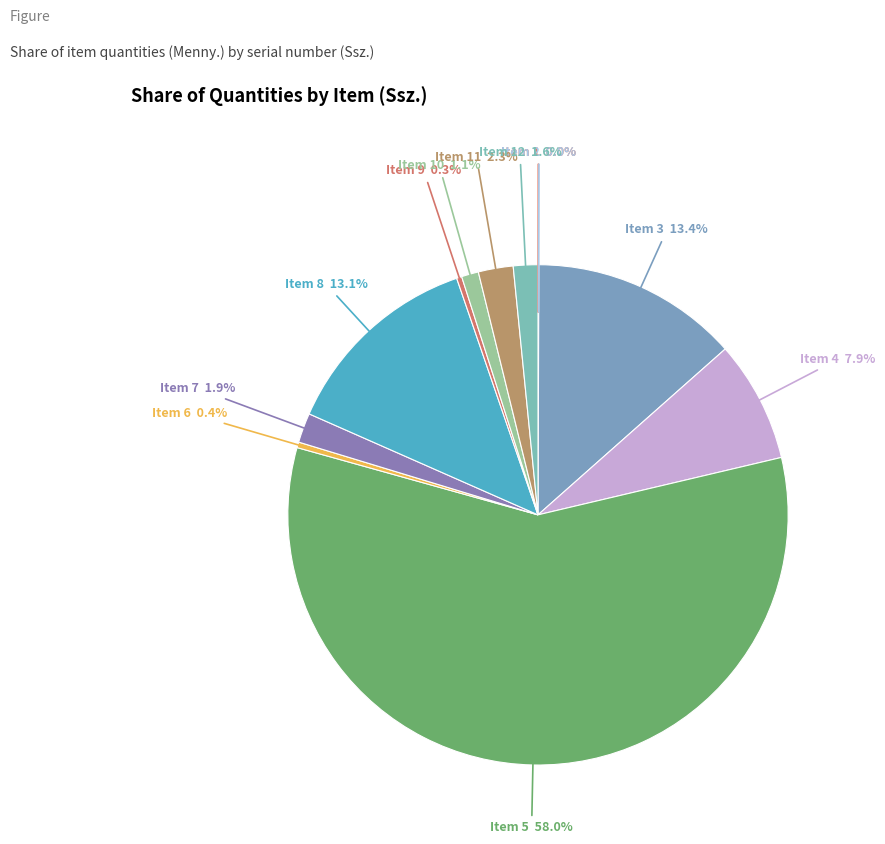

What percentage is NOT represented by Item 4?

92.1%